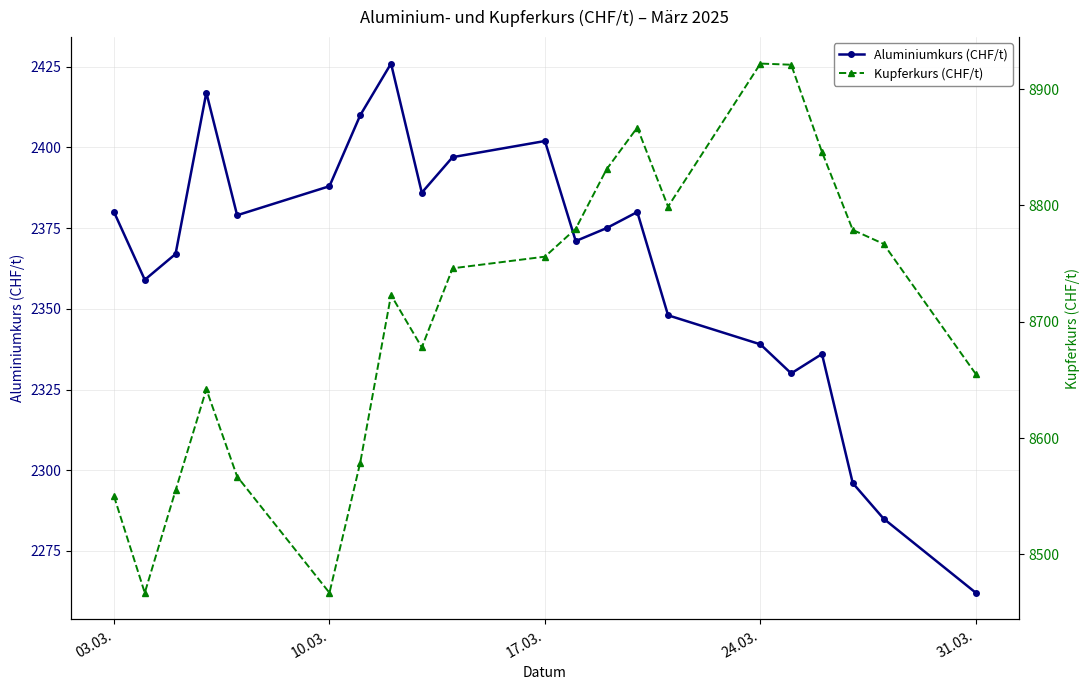

What is the highest value of the Aluminiumkurs (CHF/t) series?

2426